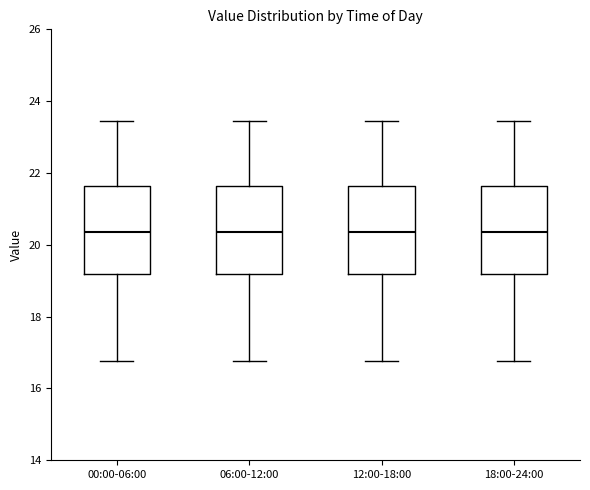

Reading left to right, transcribe this box plot: for each box, give where its median line is, the range the box spans, and where its two whiskers end, as read against the y-axis. The values are not printed on the chart, so give them approximately, as read against the axis.

00:00-06:00: median 20.4, box 19.2 to 21.6, whiskers 16.8 to 23.4
06:00-12:00: median 20.4, box 19.2 to 21.6, whiskers 16.8 to 23.4
12:00-18:00: median 20.4, box 19.2 to 21.6, whiskers 16.8 to 23.4
18:00-24:00: median 20.4, box 19.2 to 21.6, whiskers 16.8 to 23.4